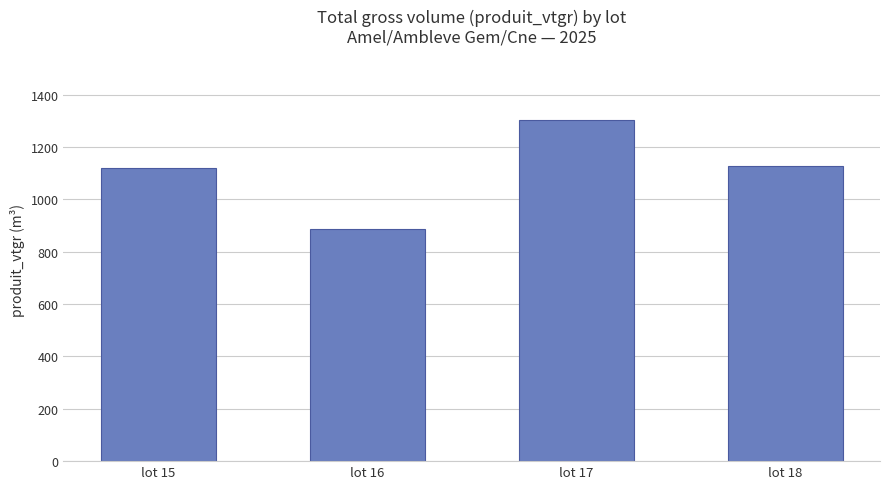

How many values exceed 1127?

2